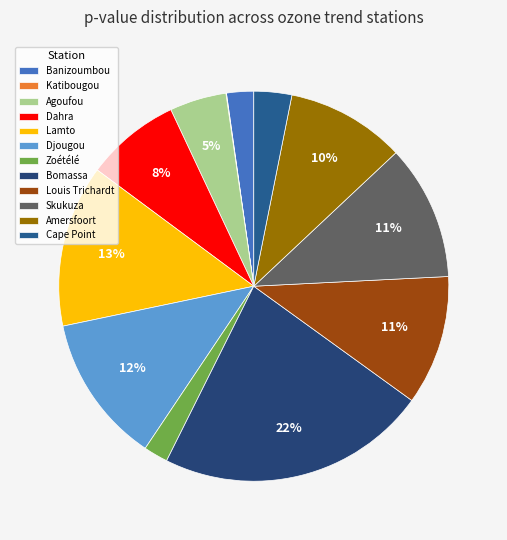

To the nearest percent, what is the difference between the Bomassa and Zoétélé slice percentages?

20%